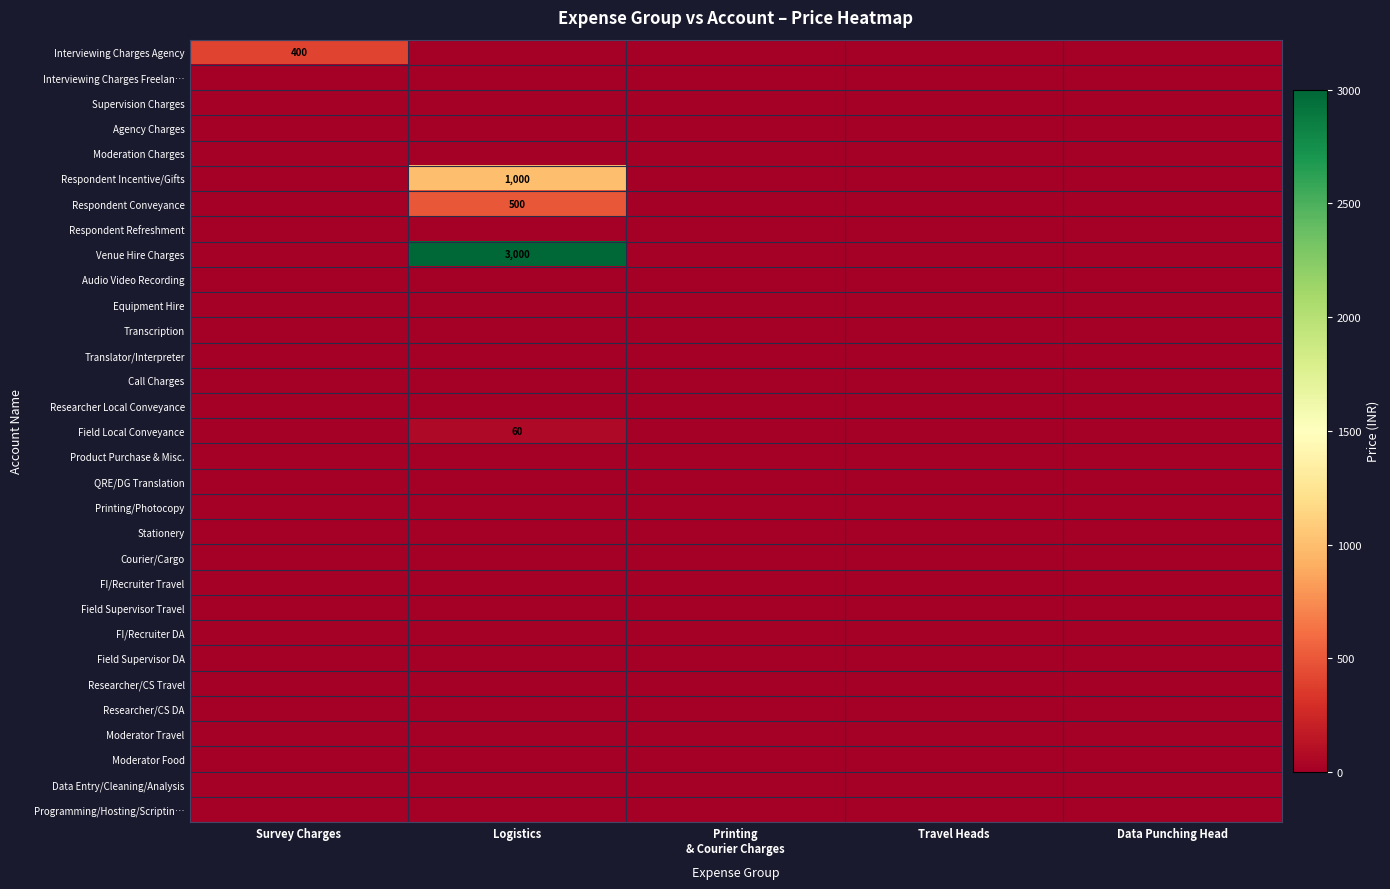

The Researcher Local Conveyance series shows 0 at Printing & Courier Charges. True or false?

True